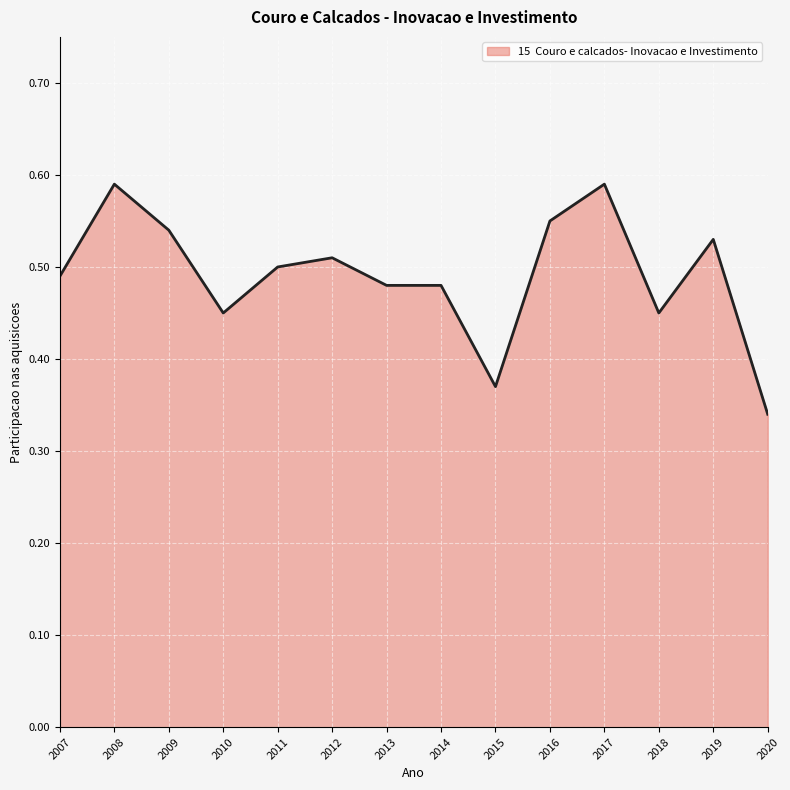

True or false: the data has more than 1 interior local peaks.

True